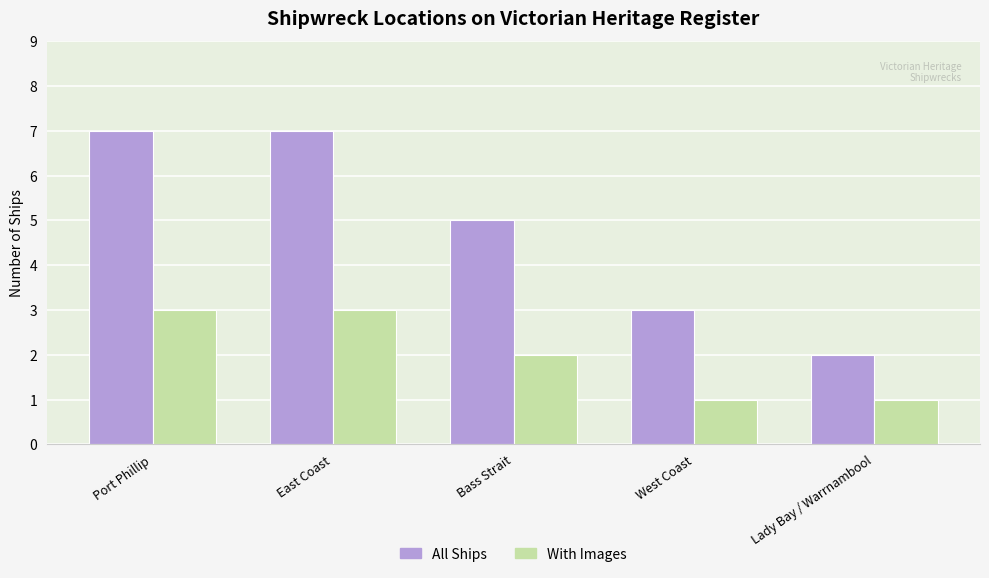

What is the difference between the maximum and minimum values in the With Images series?

2